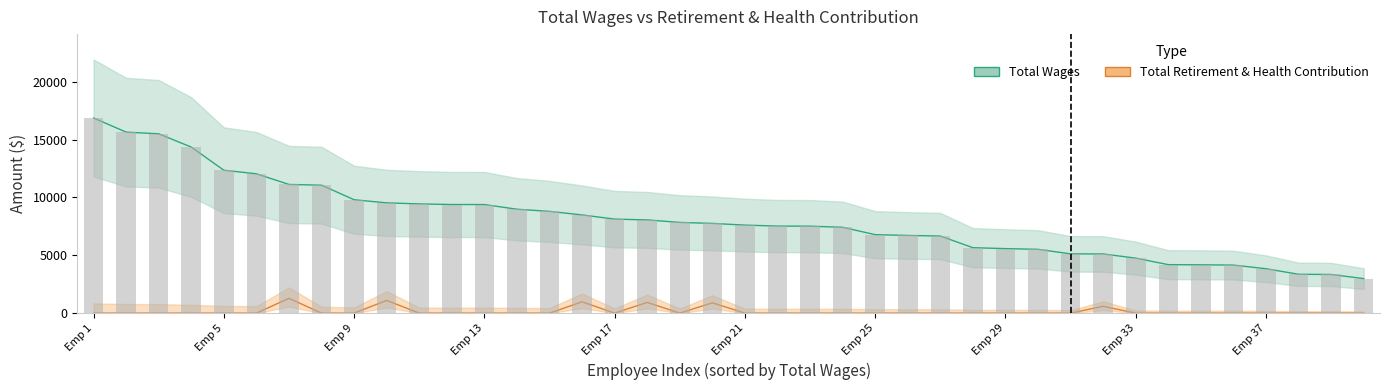

The value of Total Retirement & Health Contribution at 15 is 975. True or false?

True